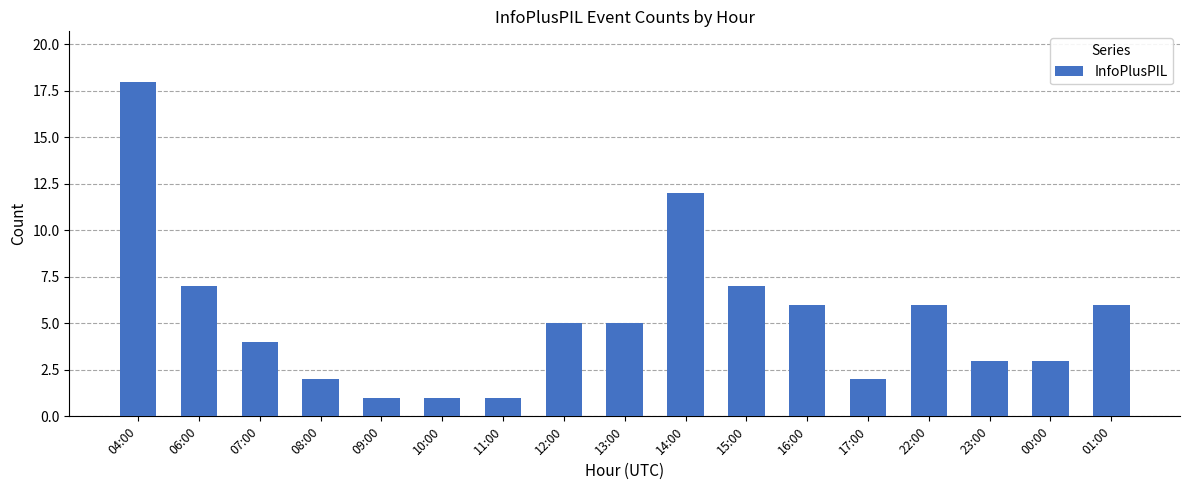

What is the difference between the maximum and minimum values?

17